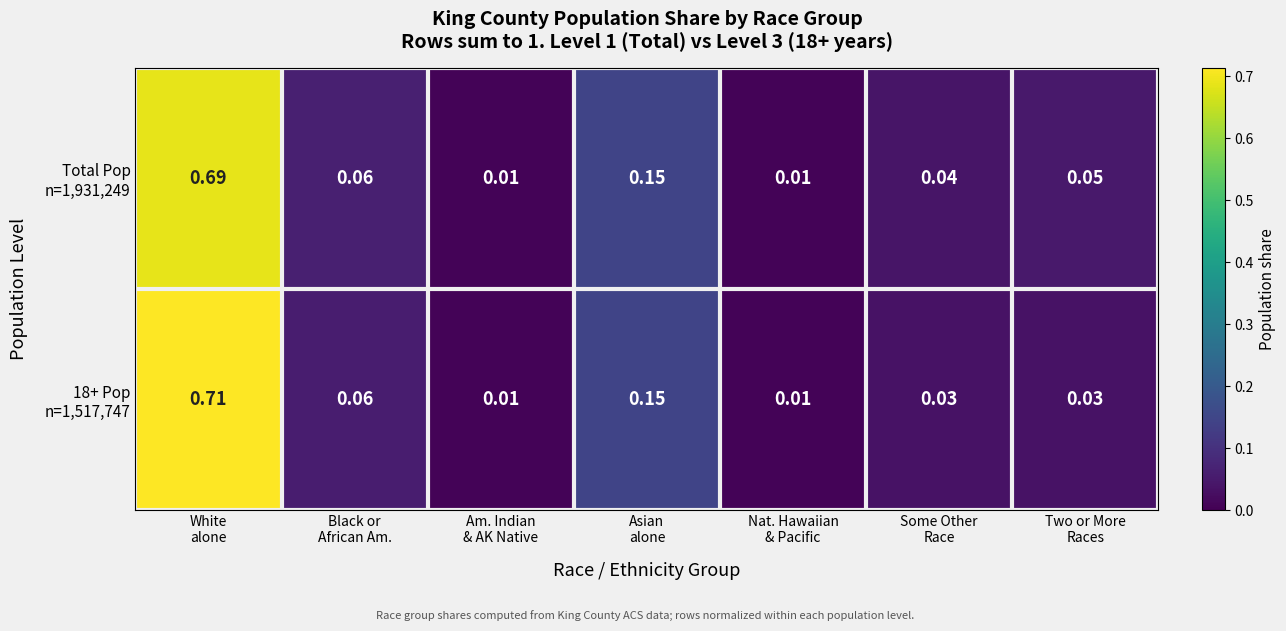

How many distinct data groups are displayed?

2